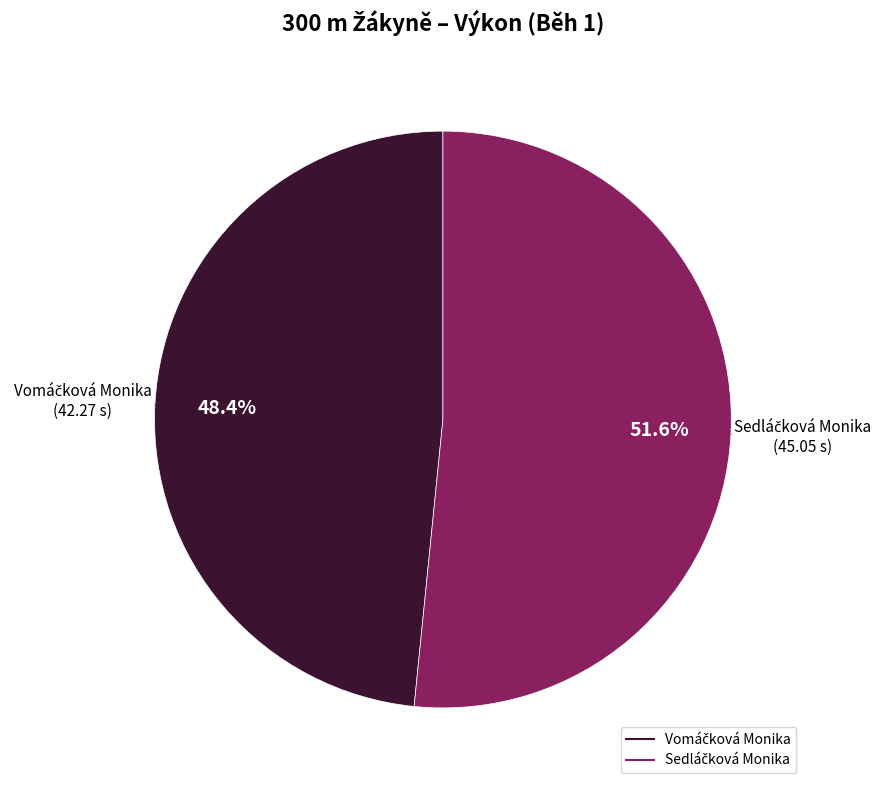

Count the number of slices in the pie.

2